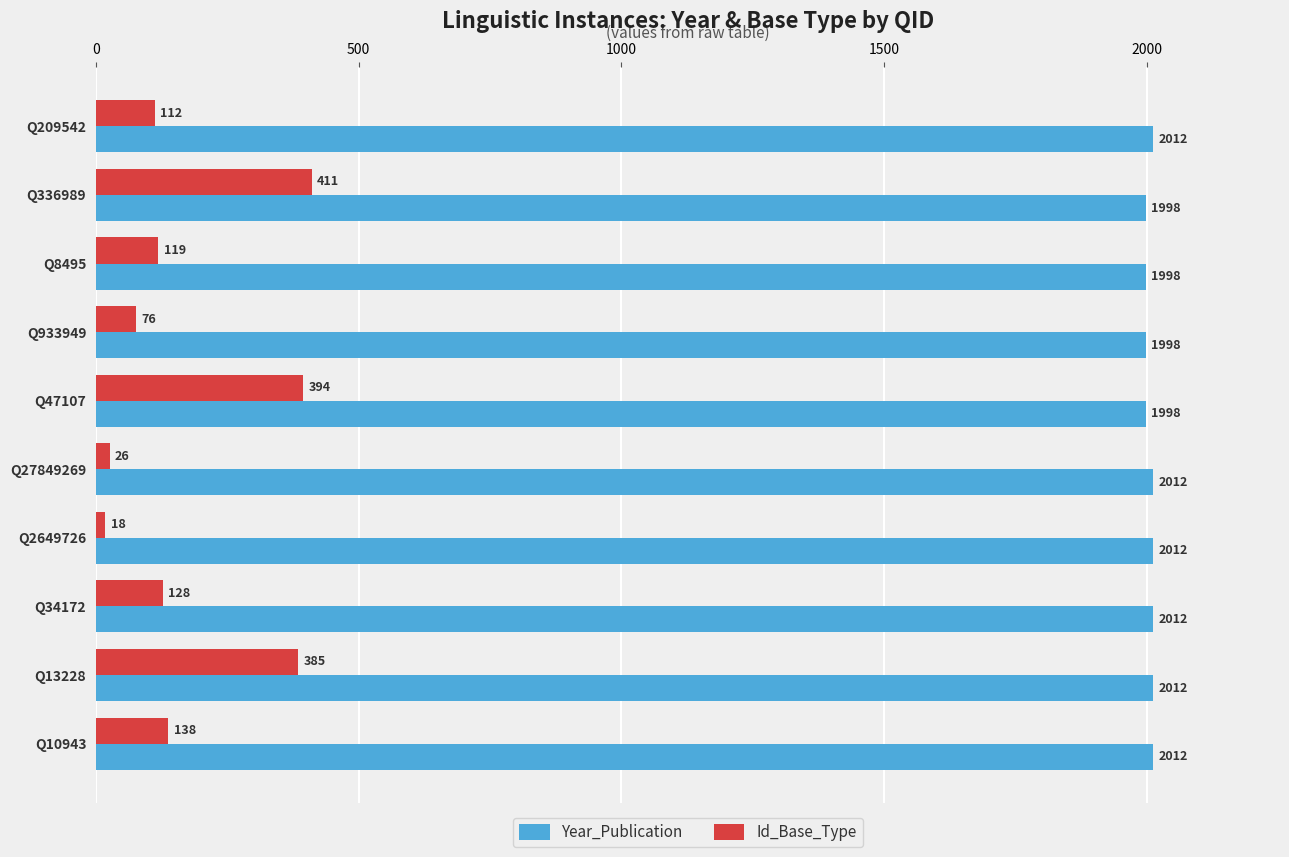

List the labels in order of Id_Base_Type value, largest first.

Q336989, Q47107, Q13228, Q10943, Q34172, Q8495, Q209542, Q933949, Q27849269, Q2649726